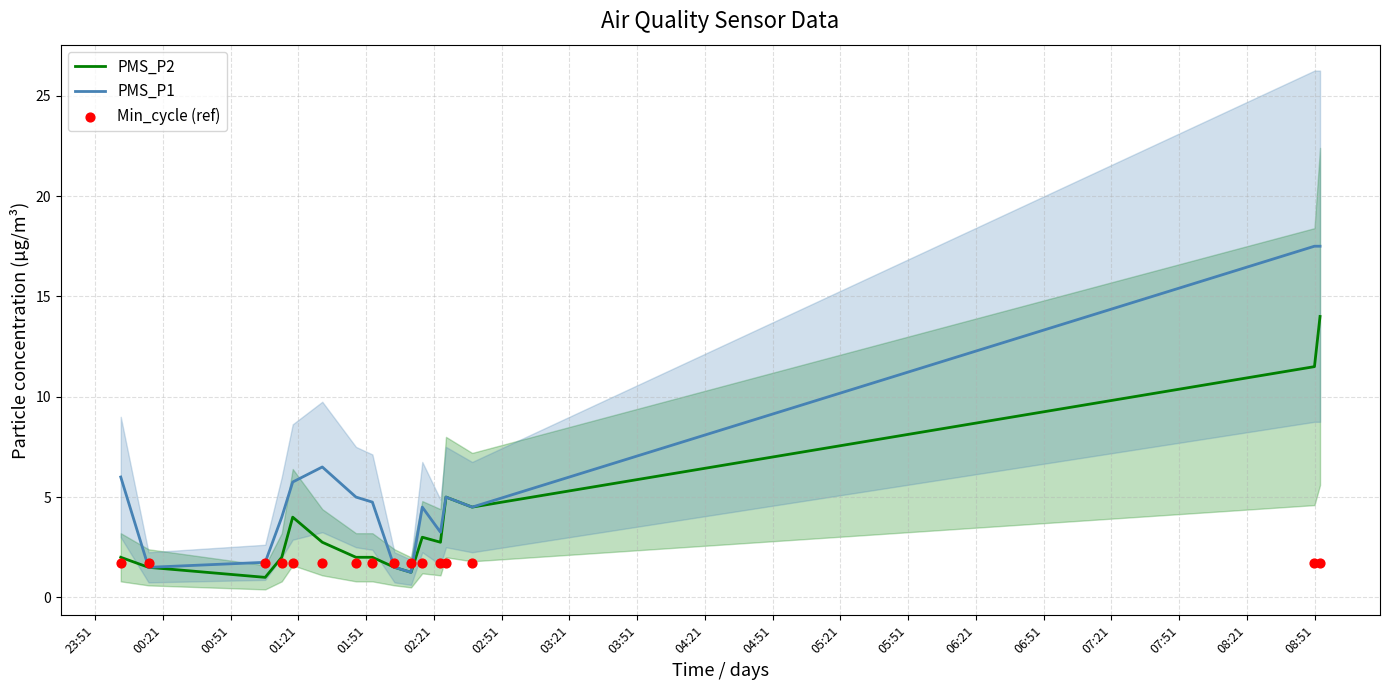

Which series has the largest Y range (max minus min)?

PMS_P1